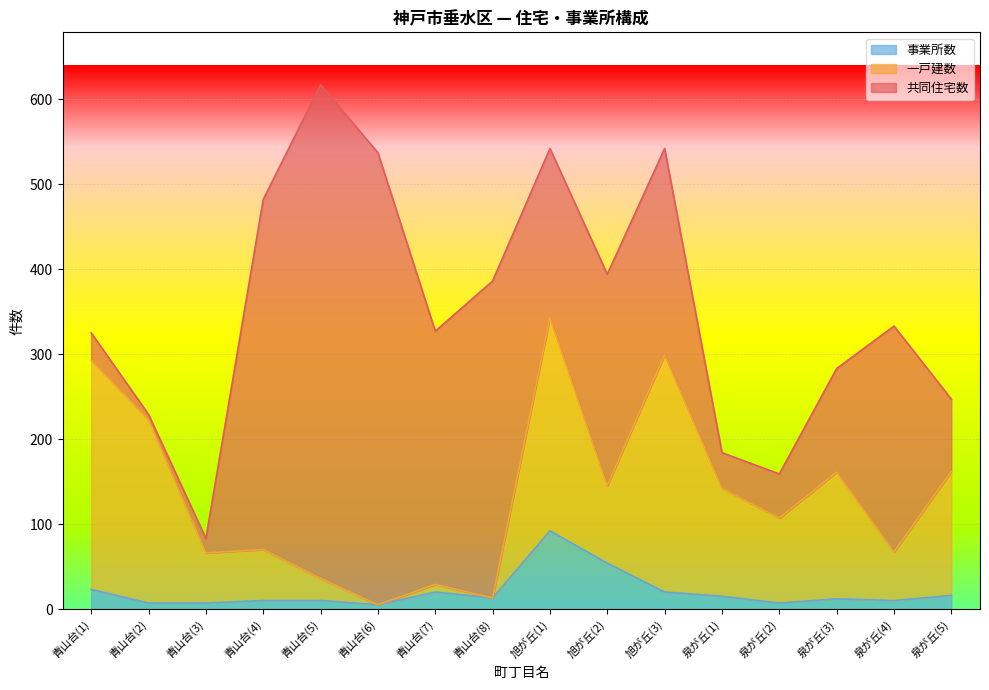

At which category is the sum across all series the highest?

青山台(5)